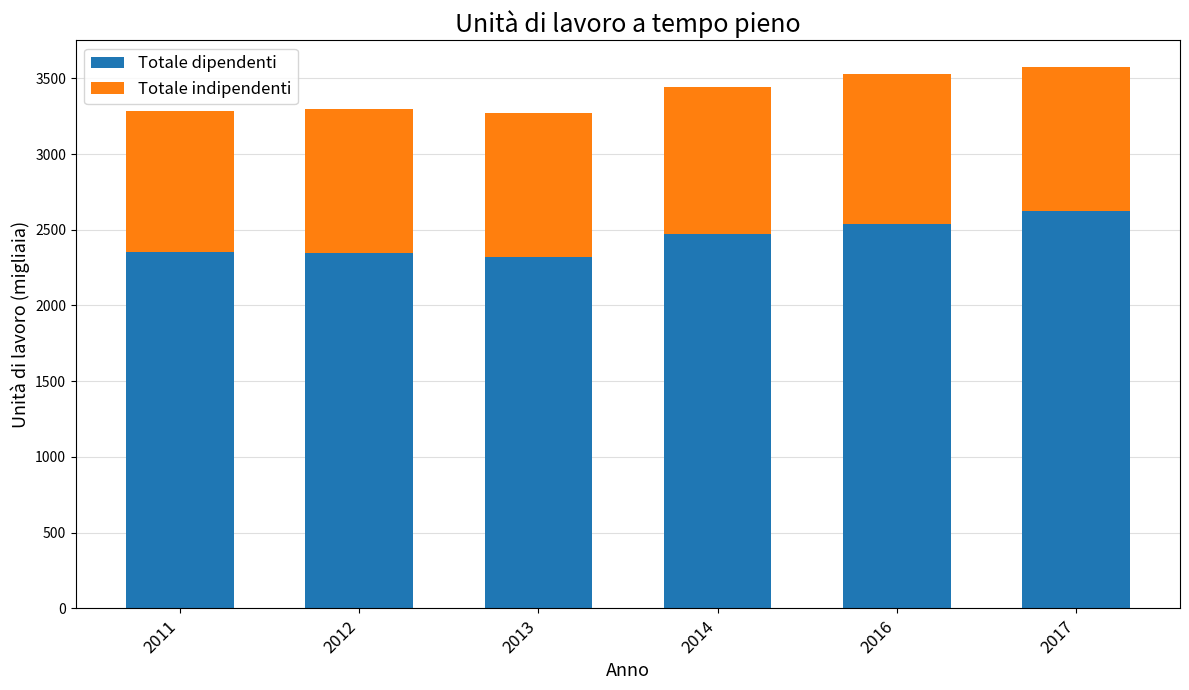

What is the total value across all series at 2012?

3300.2